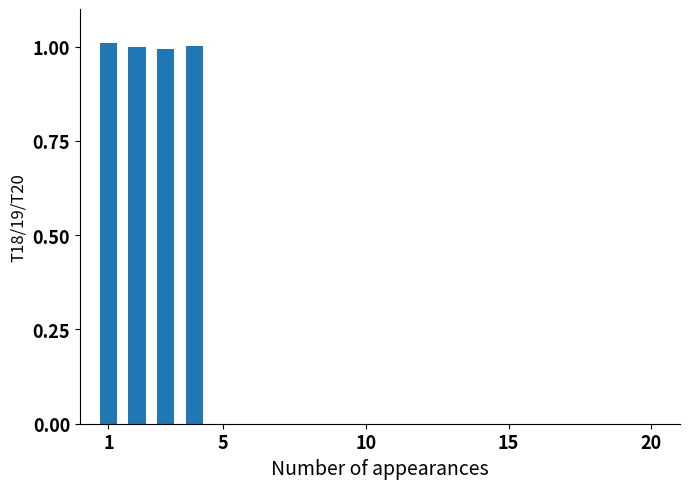

What is the greatest value displayed?

1.0